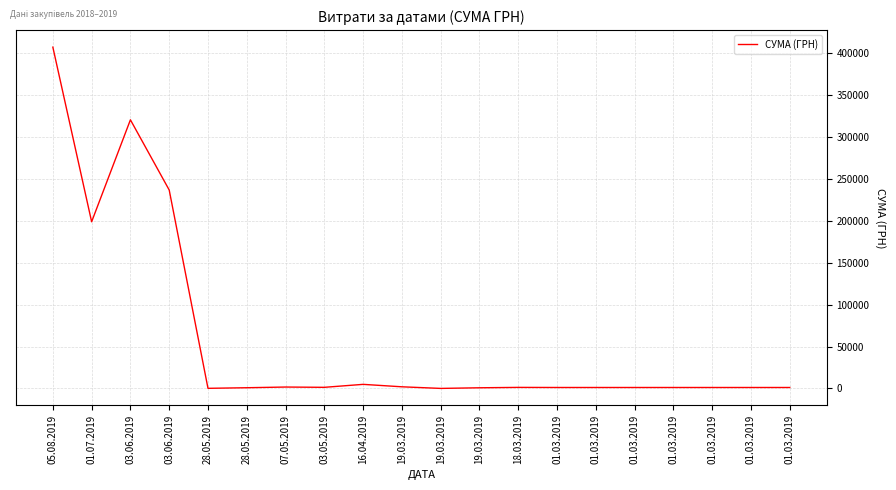

What is the sum of the values at 19.03.2019 and 01.03.2019?

3154.8